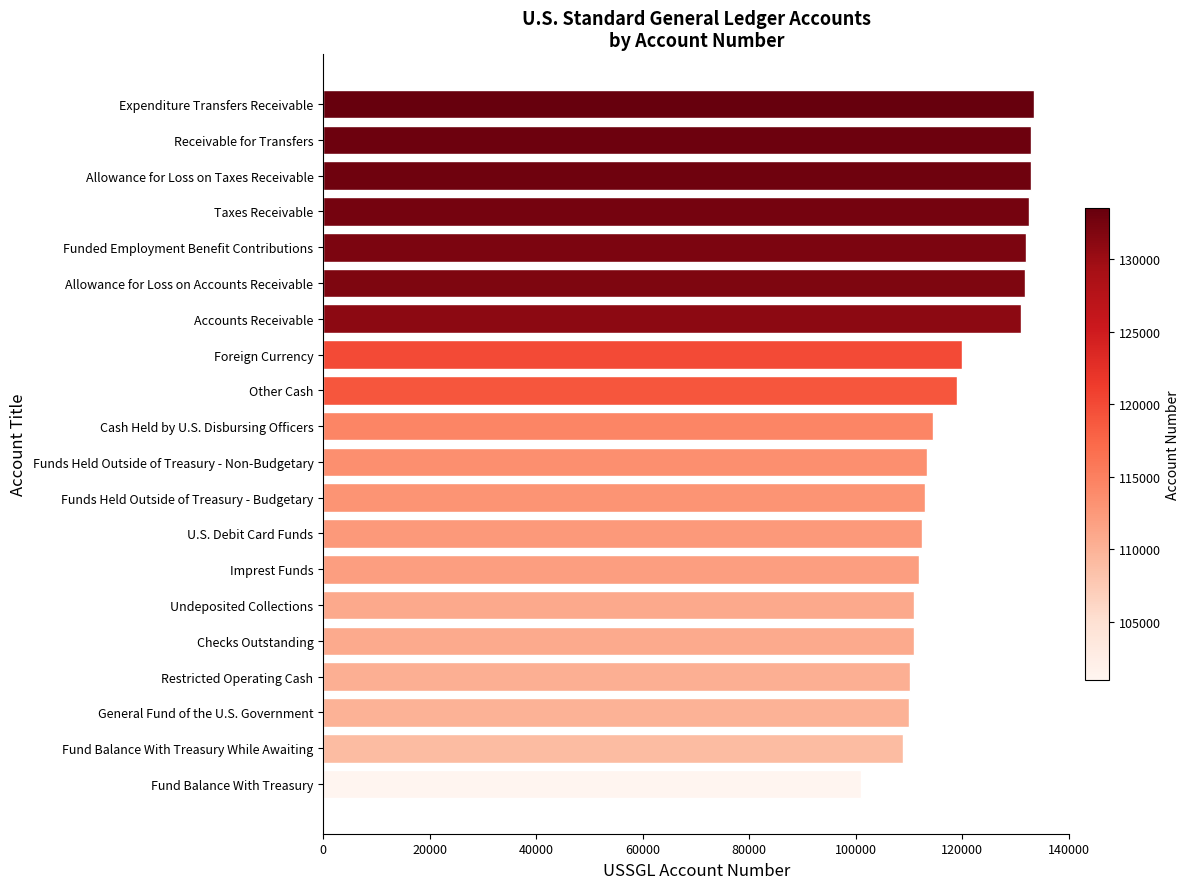

What is the label of the 3rd bar from the top?

Allowance for Loss on Taxes Receivable